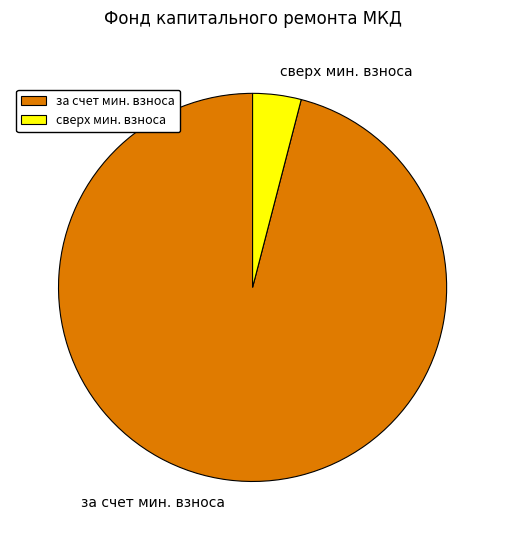

Rank the categories by value from highest to lowest.

за счет мин. взноса, сверх мин. взноса